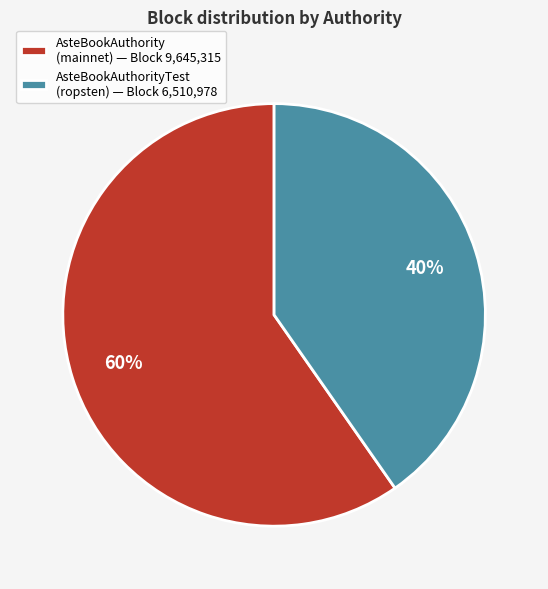

Is the sum of AsteBookAuthority (mainnet) — Block 9,645,315 and AsteBookAuthorityTest (ropsten) — Block 6,510,978 greater than half?

Yes